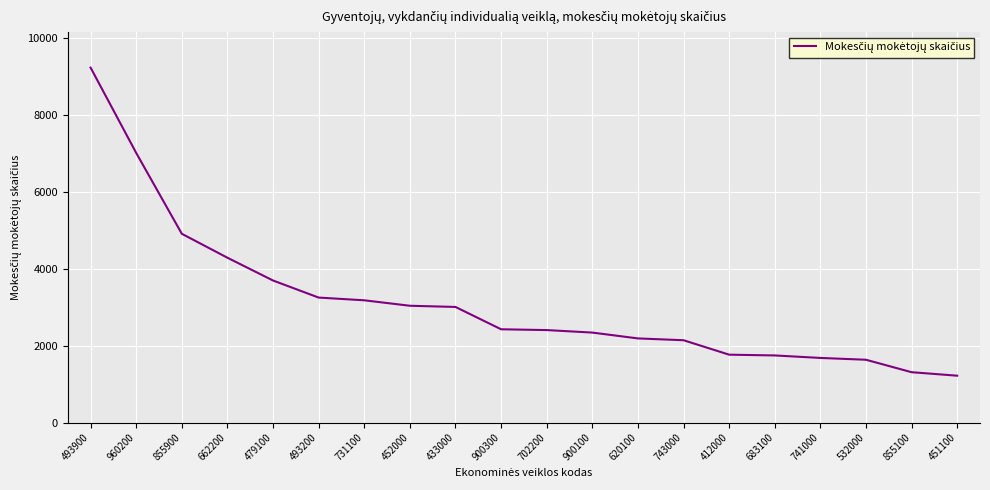

Which label corresponds to the largest value in the chart?

493900